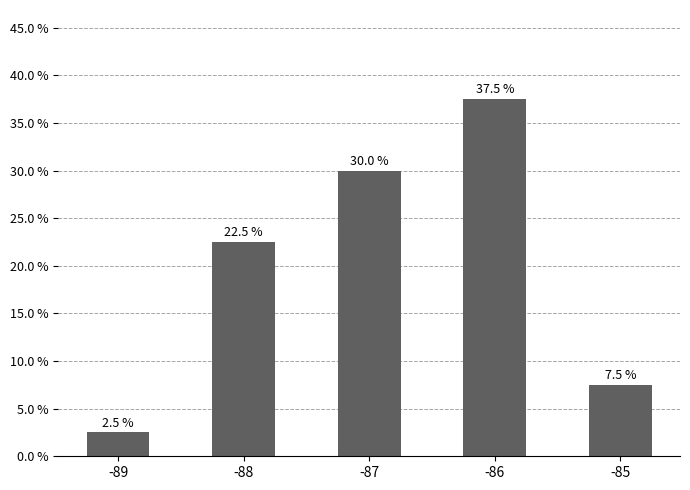

Rank the categories by value from highest to lowest.

-86, -87, -88, -85, -89